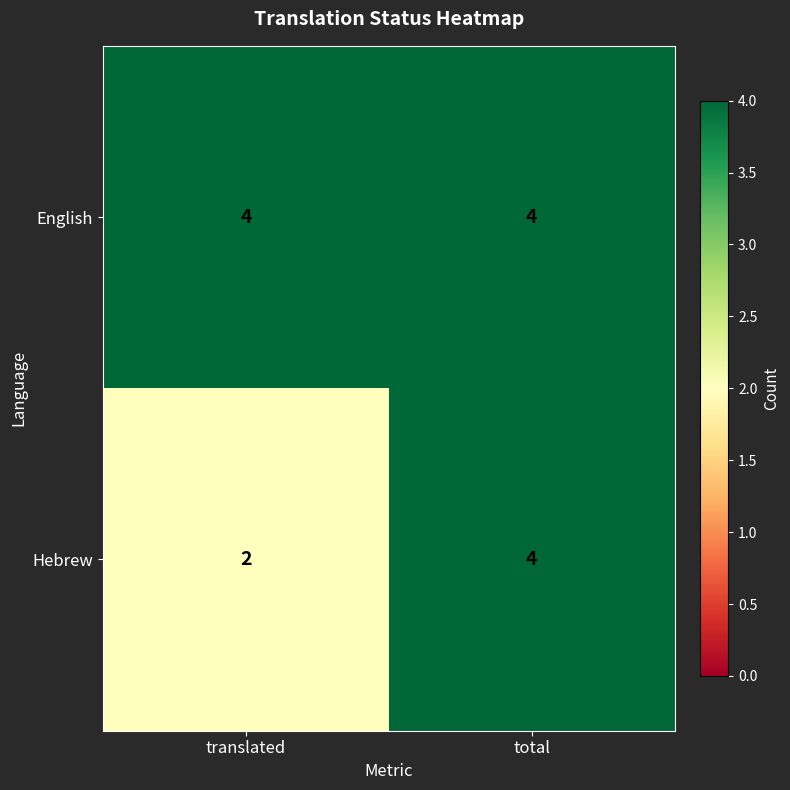

Between translated and total, which series saw the biggest shift?

Hebrew